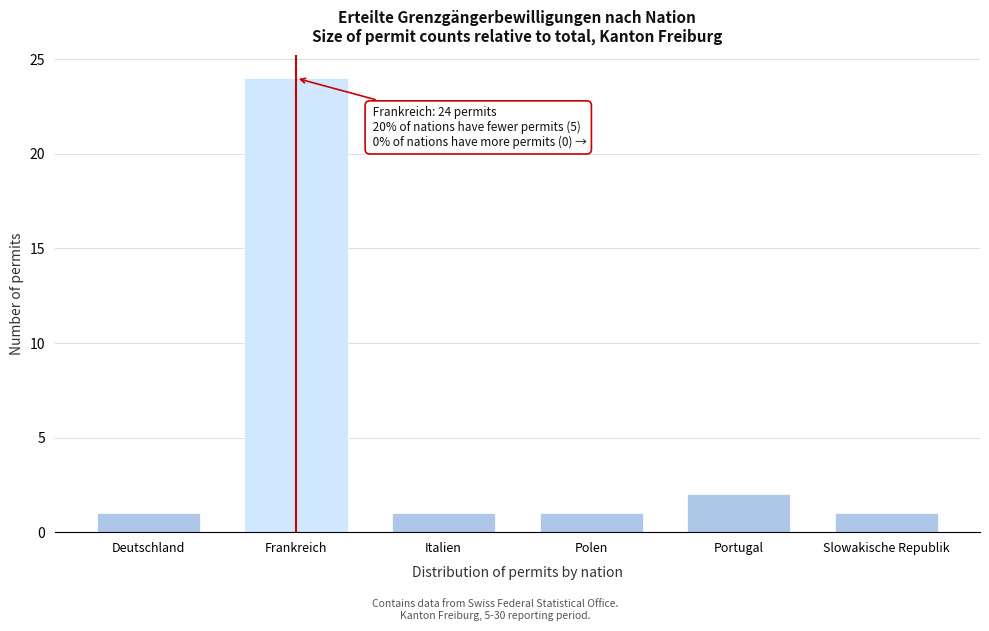

Reading left to right, list all the values displayed in this chart.

Deutschland=1	Frankreich=24	Italien=1	Polen=1	Portugal=2	Slowakische Republik=1